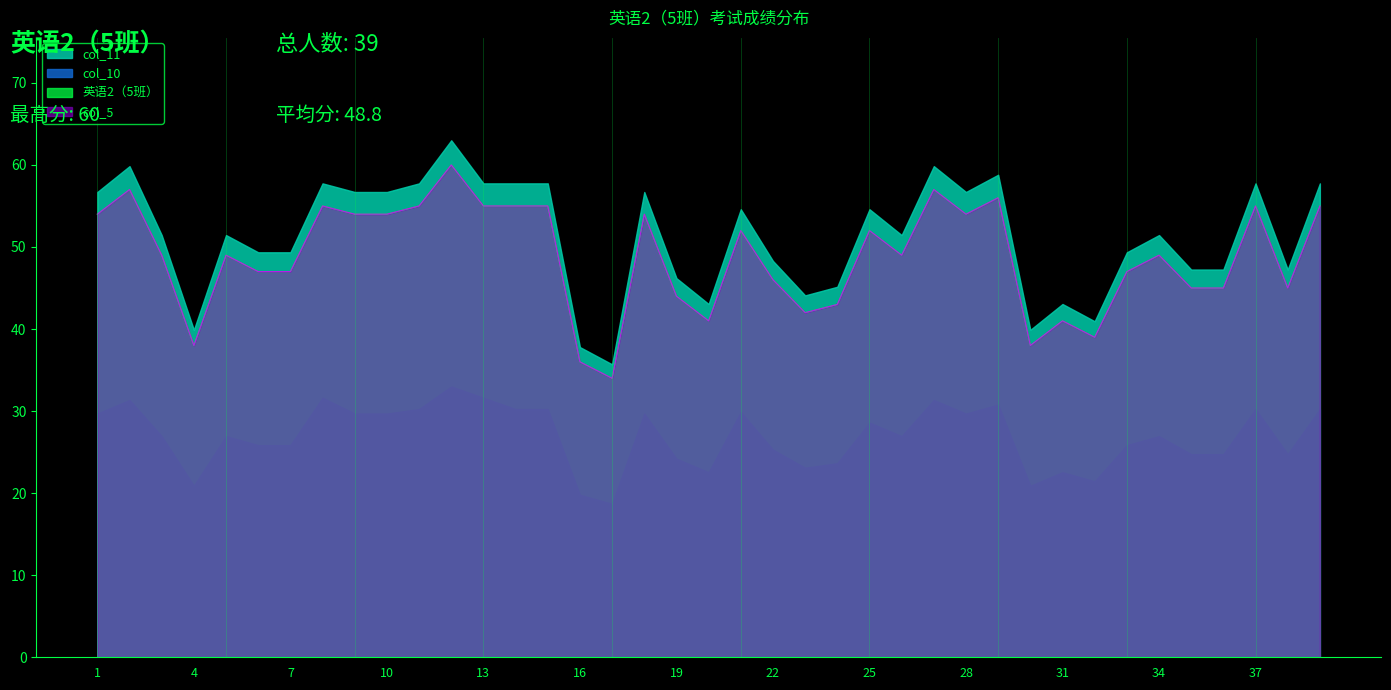

How many data points does each series have?

39